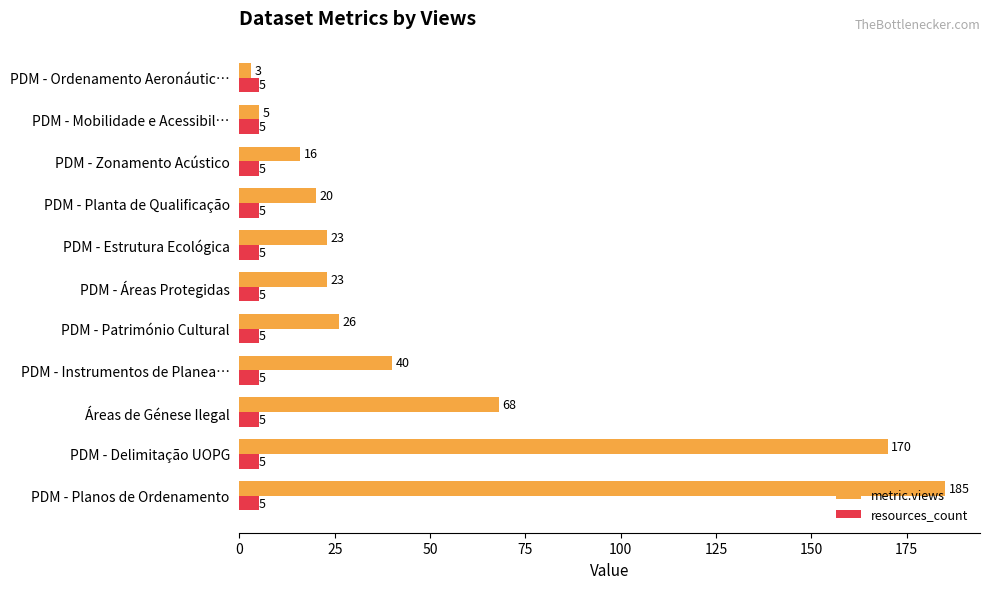

Read the metric.views value at PDM - Delimitação UOPG, to the nearest 5.

170